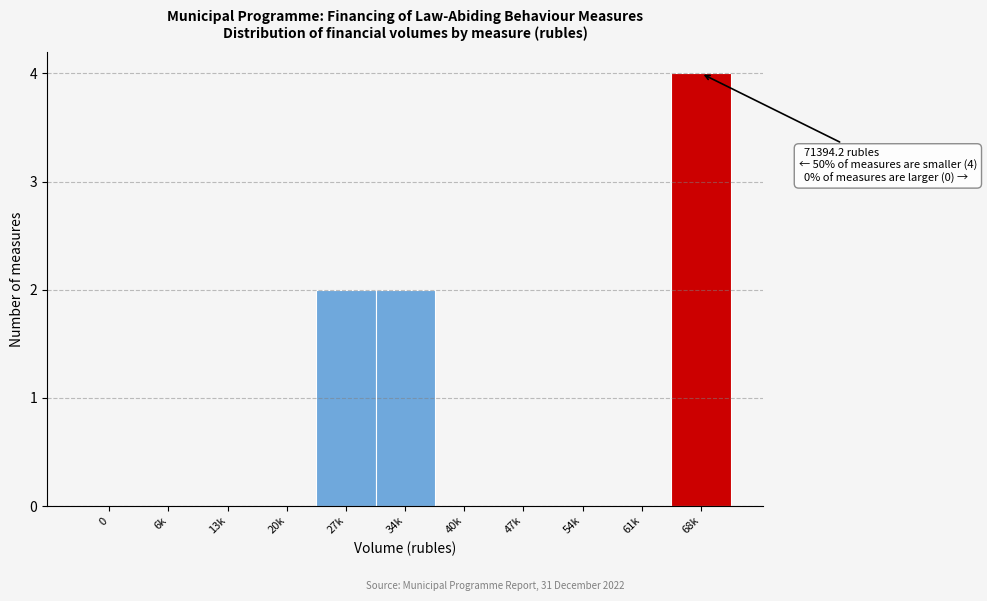

Reading left to right, what are all the values shown in this chart?

0=0	6k=0	13k=0	20k=0	27k=2	34k=2	40k=0	47k=0	54k=0	61k=0	68k=4